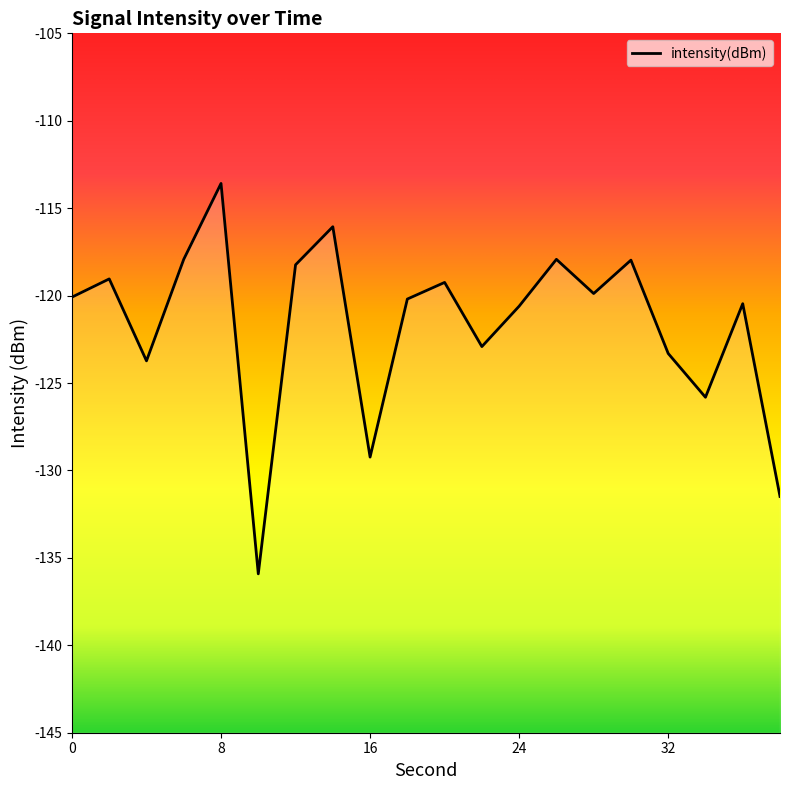

What is the difference between the maximum and minimum values?

22.3